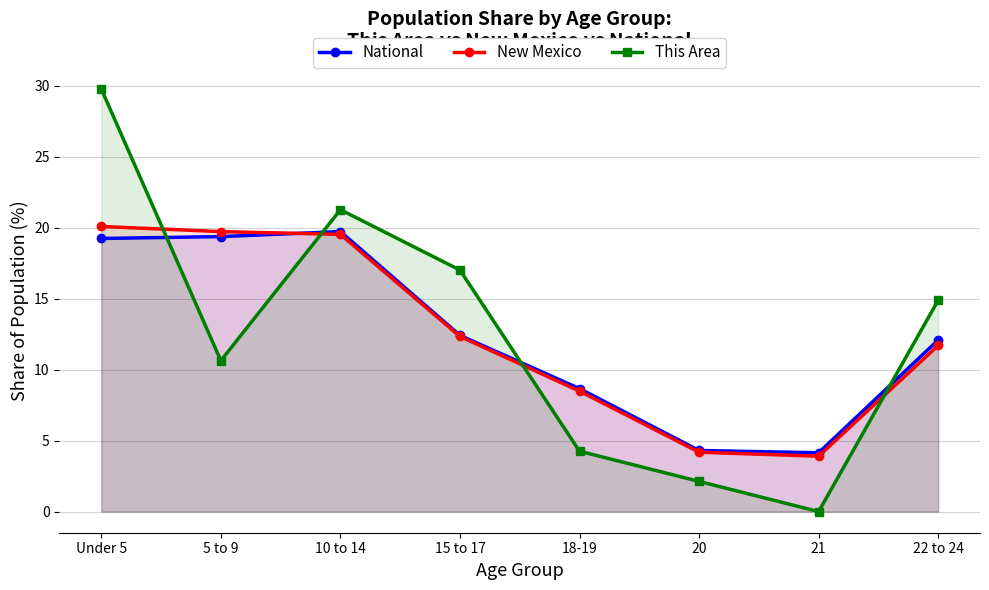

What position from the left is Under 5?

1